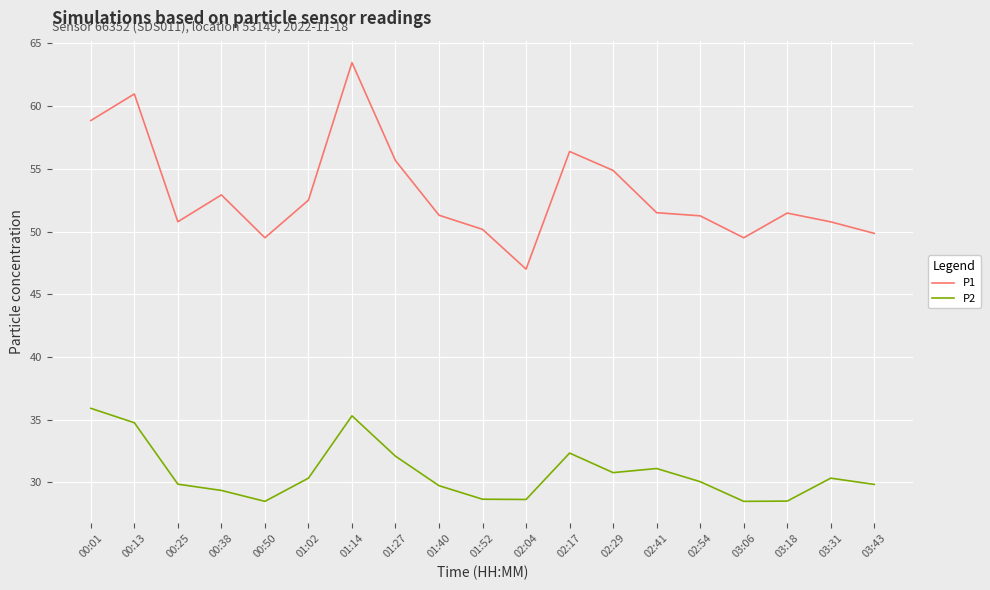

What is the difference between the maximum and minimum values in the P2 series?

7.4